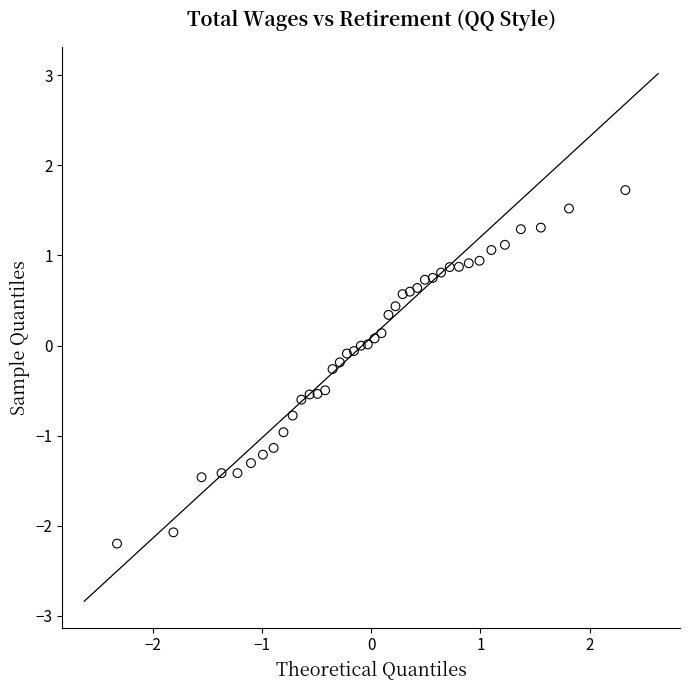

What is the range of Y values (max minus min)?

3.9